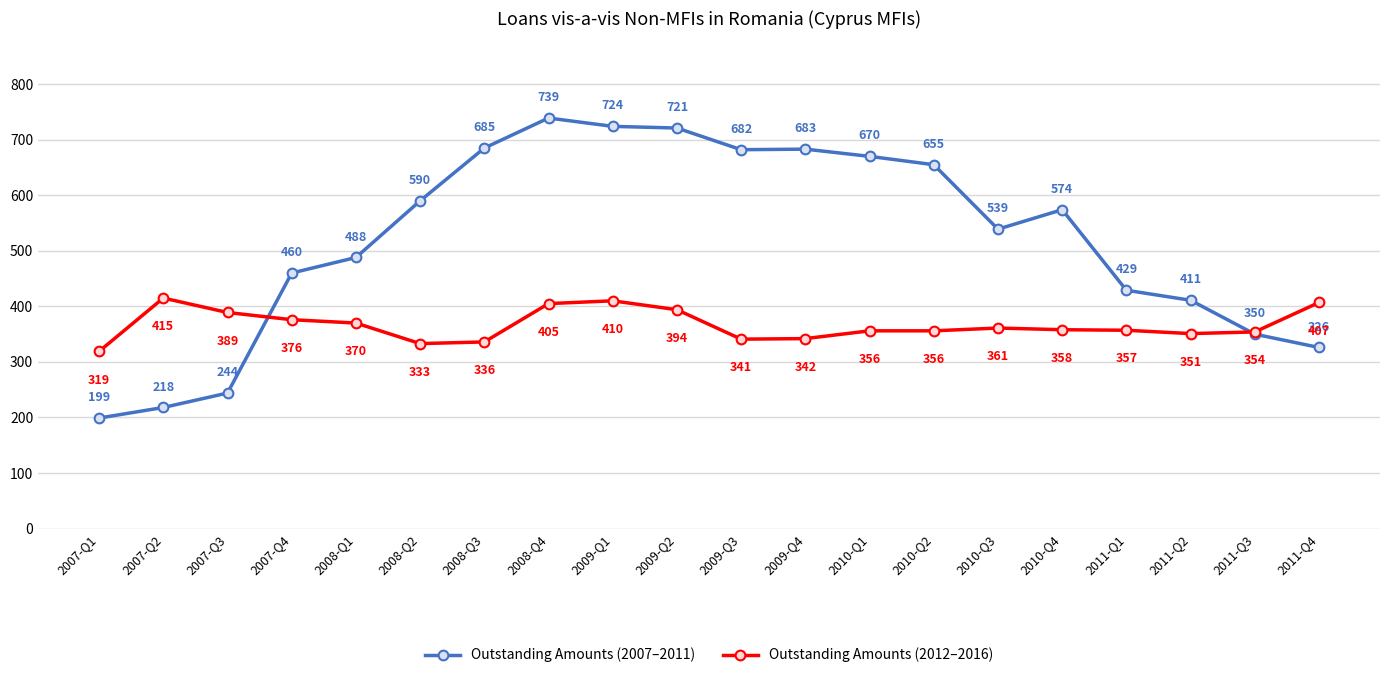

True or false: Outstanding Amounts (2007–2011) has more than 0 points higher than both neighbors.

True